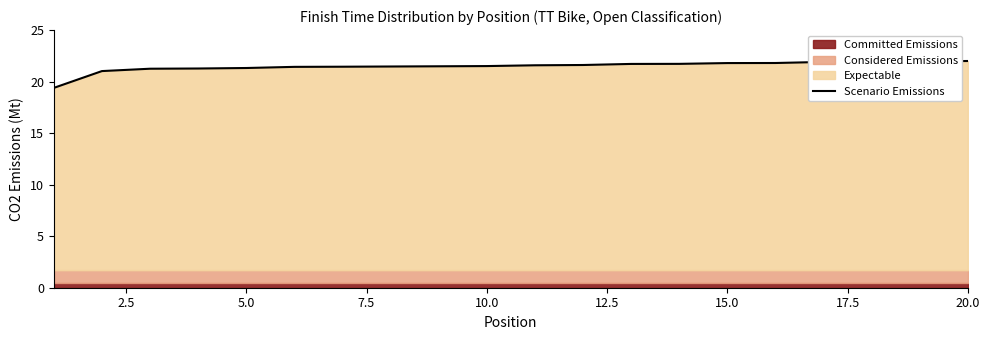

What is the highest value of the Scenario Emissions series?

22.0